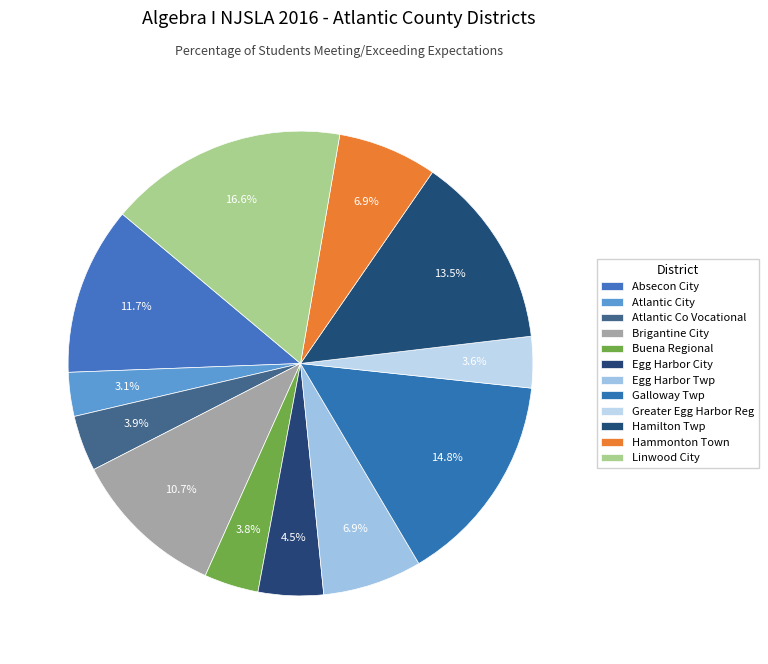

What is the total percentage of Hammonton Town and Linwood City?

23.5%